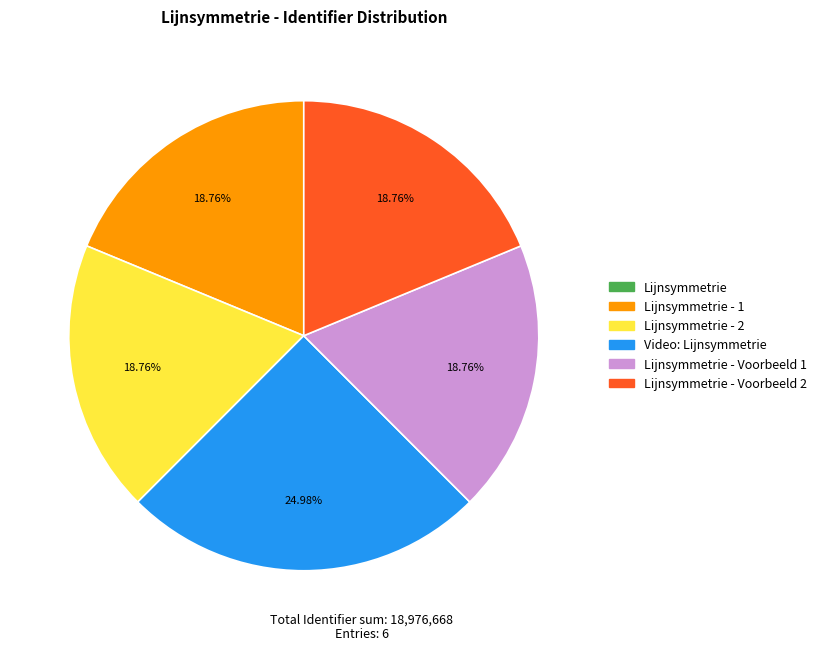

Is there a majority slice in this chart?

No